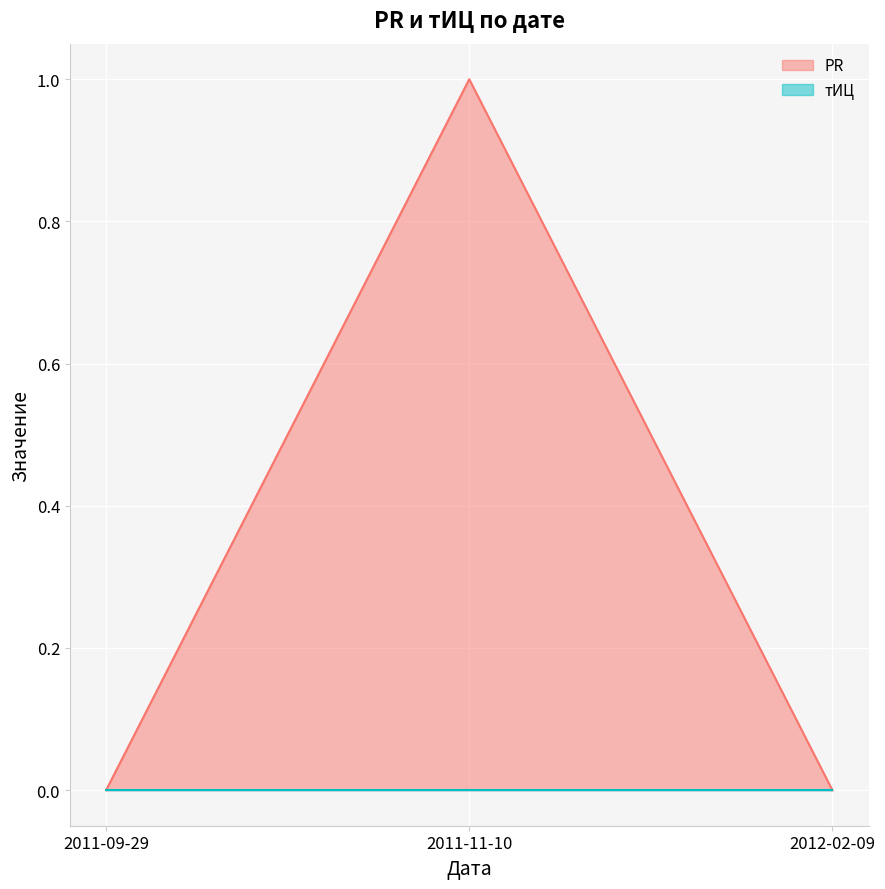

Which category has the highest value across all series?

2011-11-10